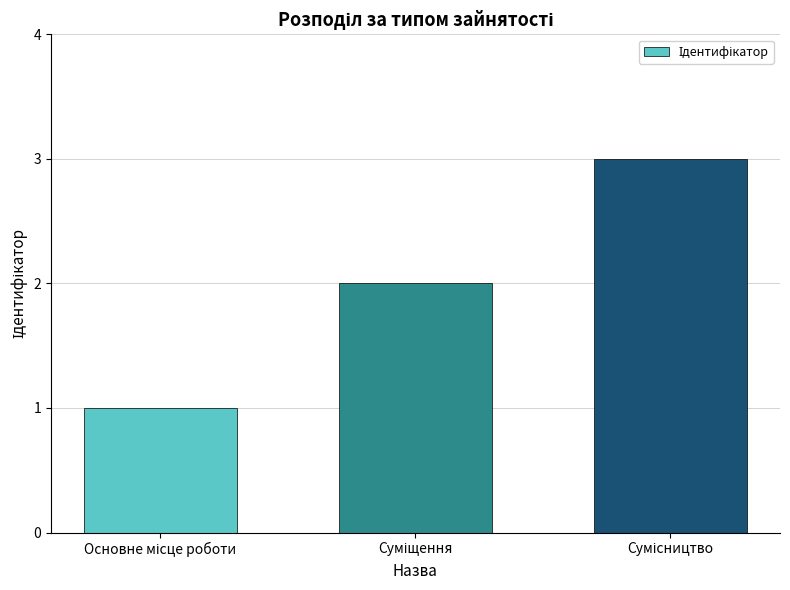

What is the greatest value displayed?

3